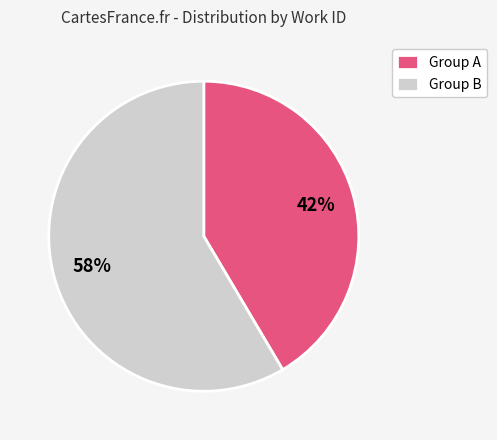

What percentage is the Group B slice, to the nearest percent?

58%